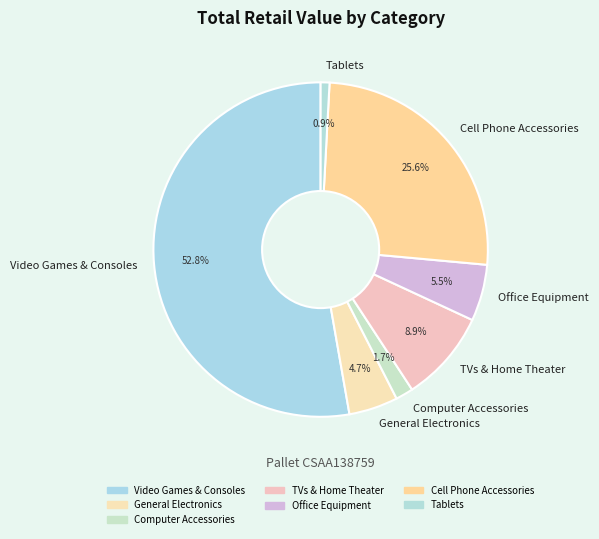

Does any single category account for the majority?

Yes